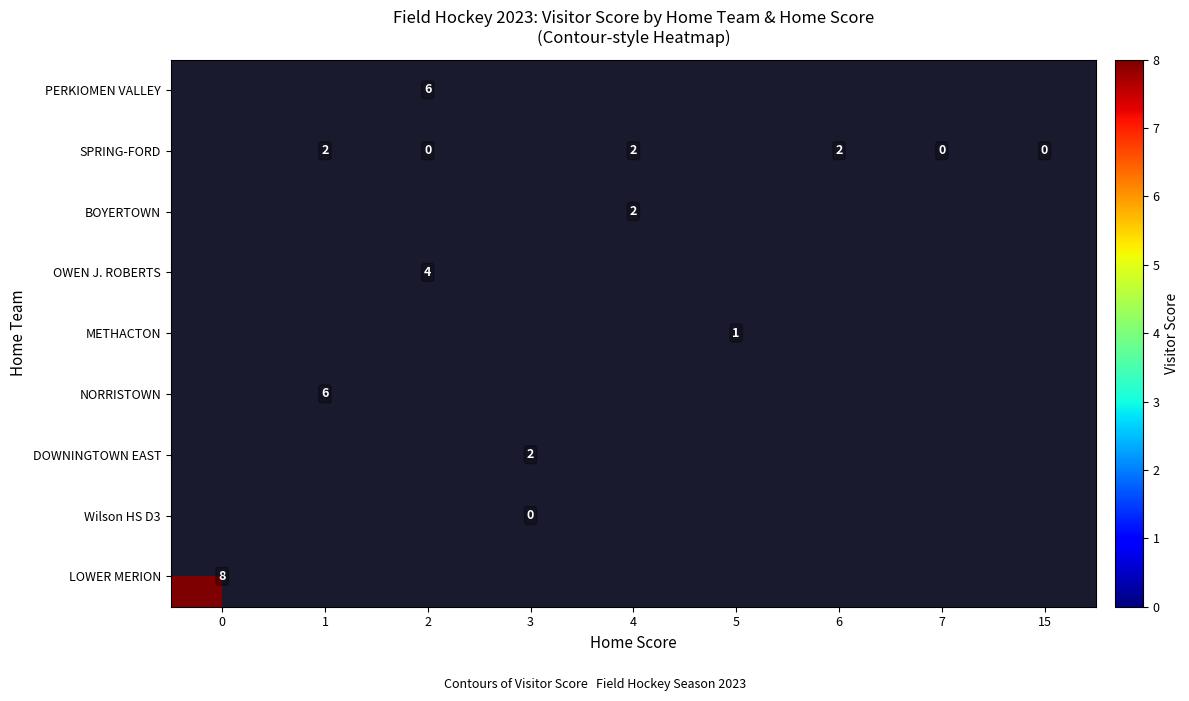

Is it true that row_1 equals nan at 0?

False